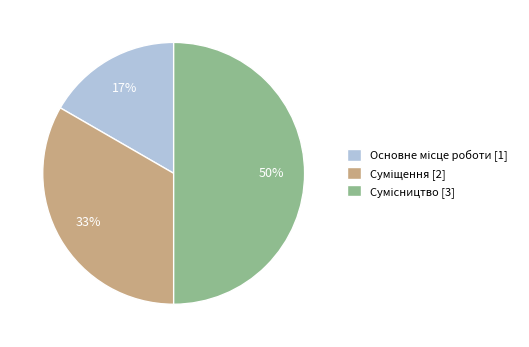

To the nearest percent, what is the average slice percentage?

33%